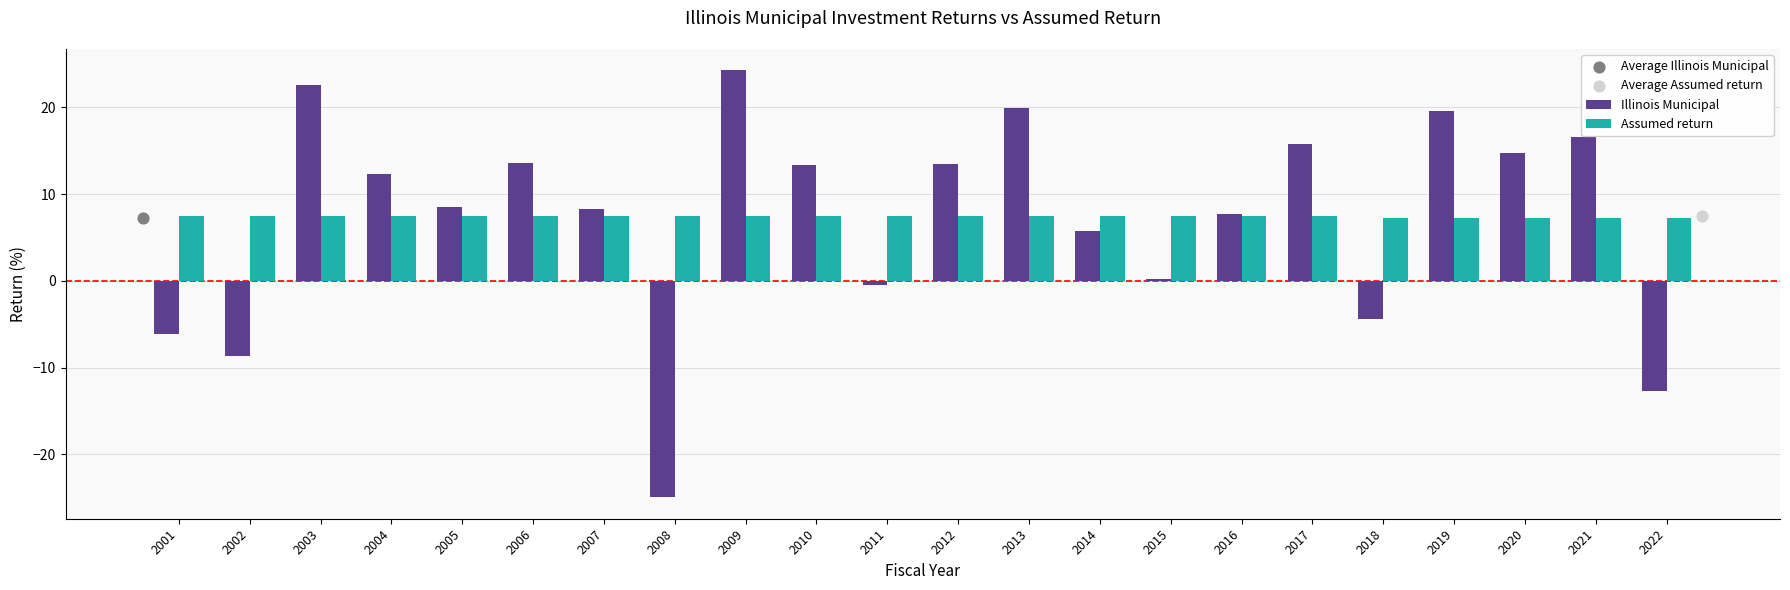

Which series reaches the minimum Y coordinate?

Illinois Municipal